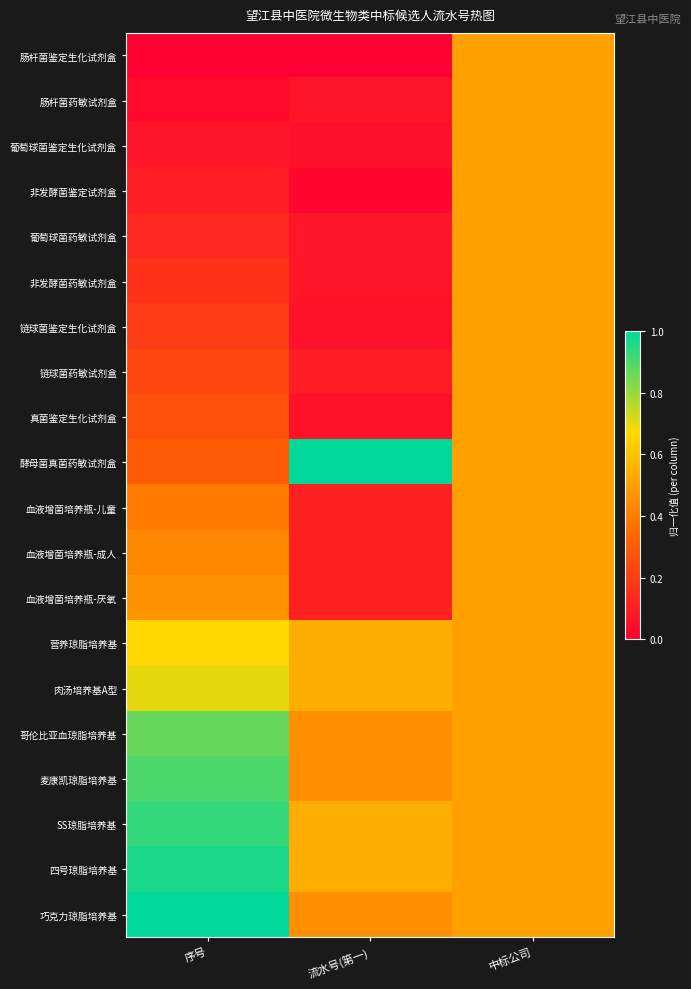

Reading left to right, list all the values displayed in this chart.

肠杆菌鉴定生化试剂盒: 序号=0.0	流水号(第一)=0.0	中标公司=0.5
肠杆菌药敏试剂盒: 序号=0.0	流水号(第一)=0.1	中标公司=0.5
葡萄球菌鉴定生化试剂盒: 序号=0.1	流水号(第一)=0.1	中标公司=0.5
非发酵菌鉴定试剂盒: 序号=0.1	流水号(第一)=0.0	中标公司=0.5
葡萄球菌药敏试剂盒: 序号=0.1	流水号(第一)=0.1	中标公司=0.5
非发酵菌药敏试剂盒: 序号=0.2	流水号(第一)=0.1	中标公司=0.5
链球菌鉴定生化试剂盒: 序号=0.2	流水号(第一)=0.1	中标公司=0.5
链球菌药敏试剂盒: 序号=0.2	流水号(第一)=0.1	中标公司=0.5
真菌鉴定生化试剂盒: 序号=0.3	流水号(第一)=0.1	中标公司=0.5
酵母菌真菌药敏试剂盒: 序号=0.3	流水号(第一)=1.0	中标公司=0.5
血液增菌培养瓶-儿童: 序号=0.4	流水号(第一)=0.1	中标公司=0.5
血液增菌培养瓶-成人: 序号=0.4	流水号(第一)=0.1	中标公司=0.5
血液增菌培养瓶-厌氧: 序号=0.5	流水号(第一)=0.1	中标公司=0.5
营养琼脂培养基: 序号=0.7	流水号(第一)=0.5	中标公司=0.5
肉汤培养基A型: 序号=0.7	流水号(第一)=0.5	中标公司=0.5
哥伦比亚血琼脂培养基: 序号=0.9	流水号(第一)=0.4	中标公司=0.5
麦康凯琼脂培养基: 序号=0.9	流水号(第一)=0.5	中标公司=0.5
SS琼脂培养基: 序号=0.9	流水号(第一)=0.5	中标公司=0.5
四号琼脂培养基: 序号=1.0	流水号(第一)=0.5	中标公司=0.5
巧克力琼脂培养基: 序号=1.0	流水号(第一)=0.5	中标公司=0.5